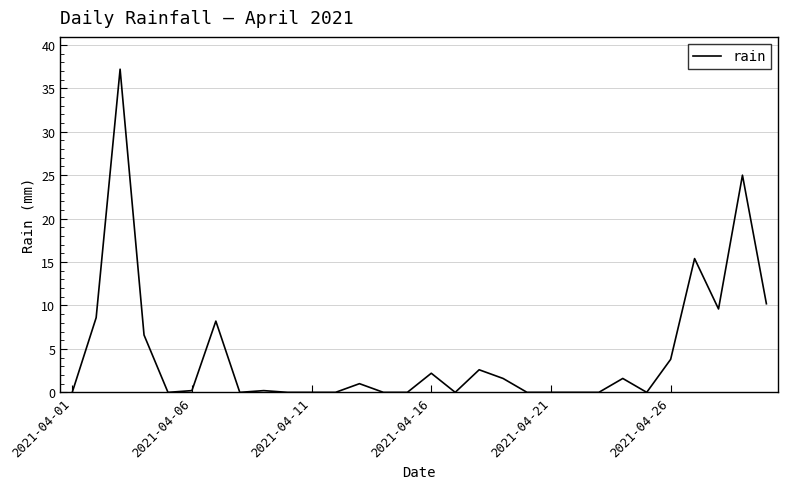

How many series are shown in this chart?

1